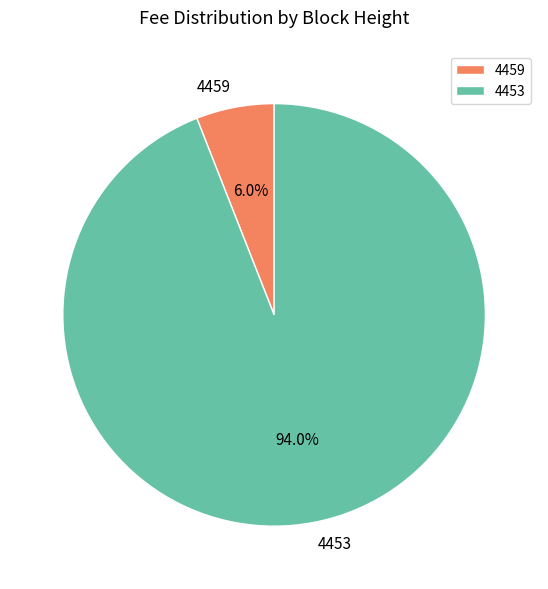

To the nearest percent, what percentage of the pie is 4459?

6%